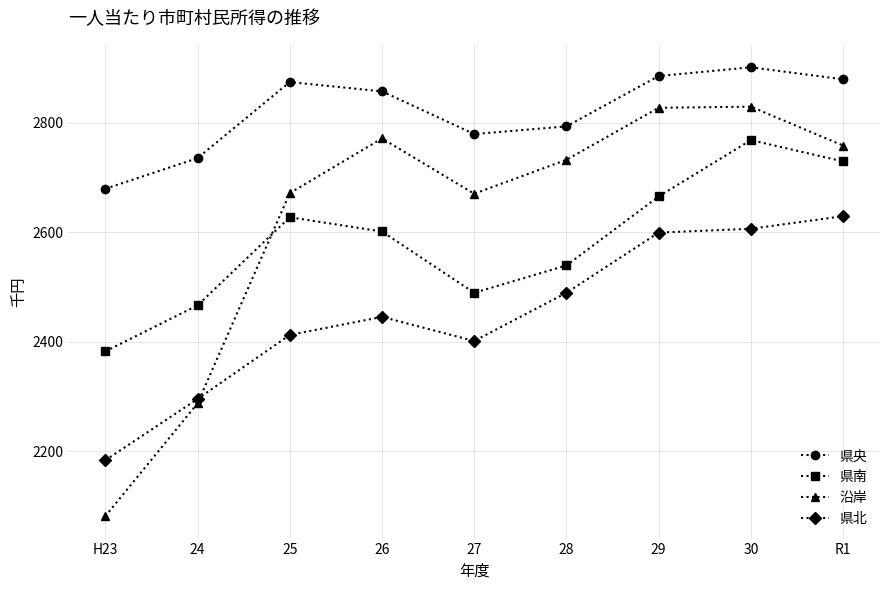

How many lines are shown in the chart?

4